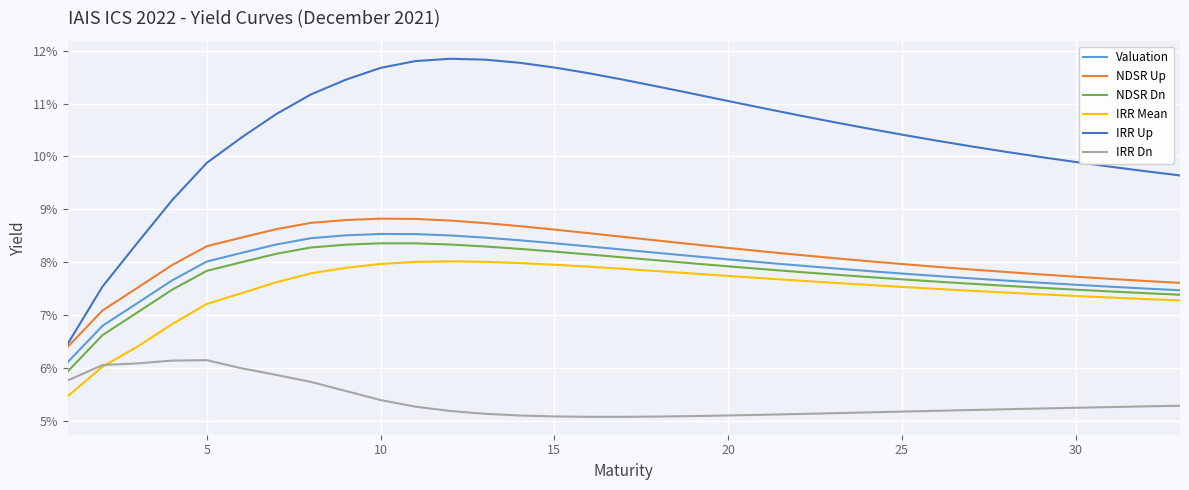

Does the chart display data point markers on the line(s)?

No